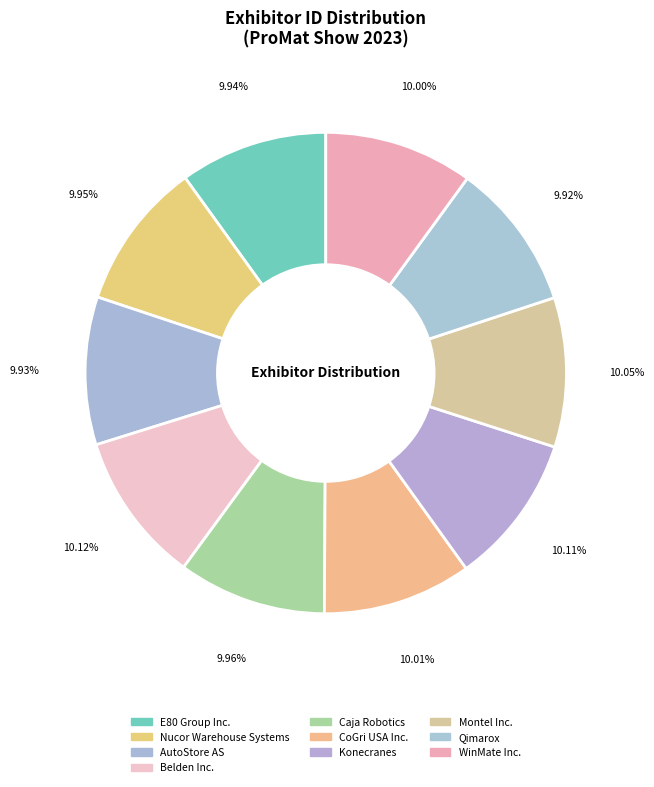

How many segments does this pie chart have?

10